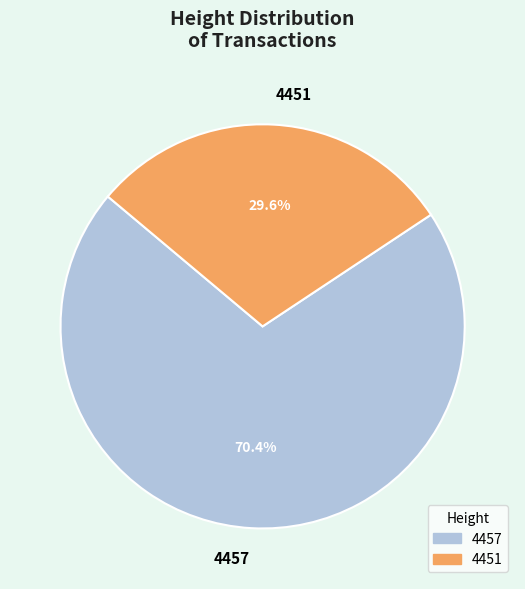

What percentage is the 4457 slice, to the nearest percent?

70%